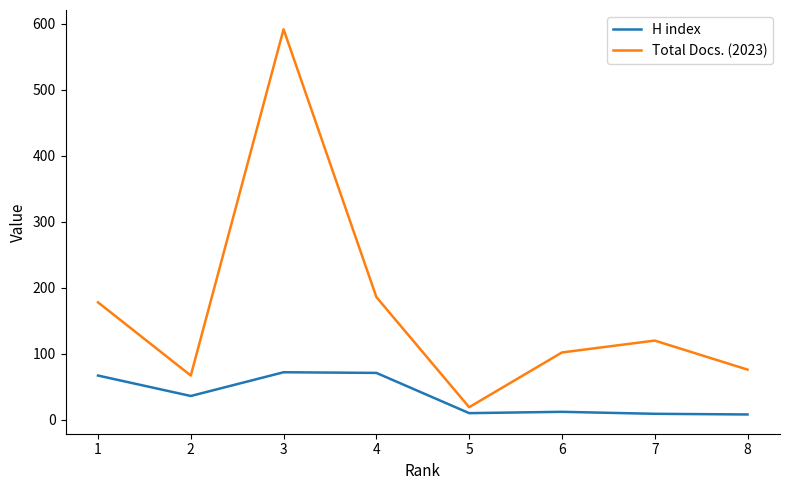

Which series has the largest range (max minus min)?

Total Docs. (2023)